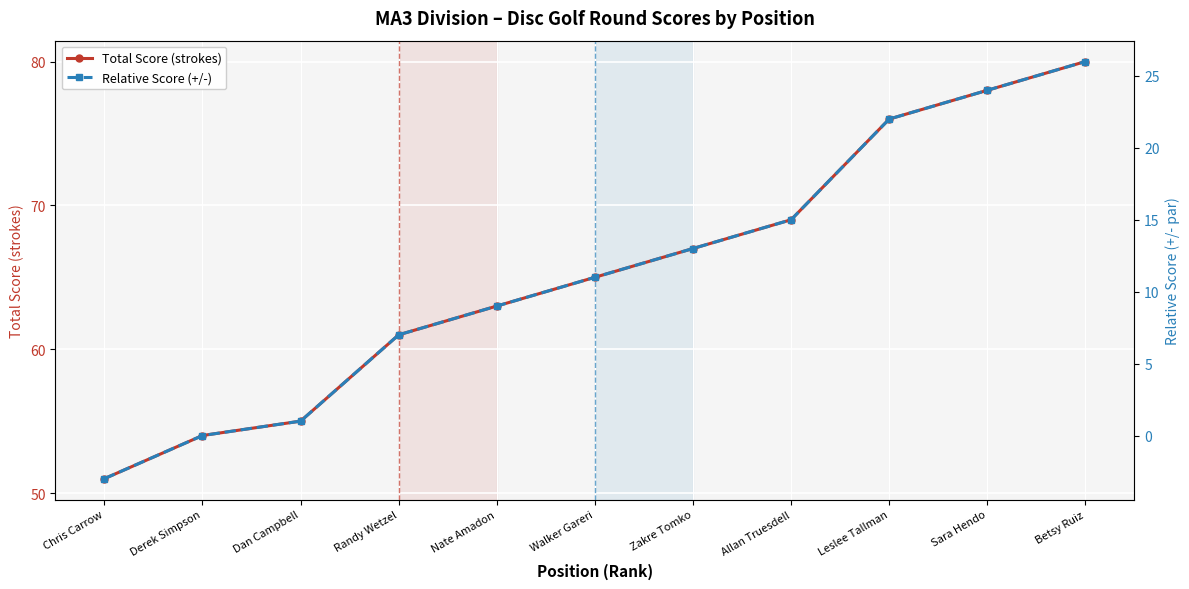

Reading right to left, list all the values displayed in this chart.

Total Score (strokes): 80	78	76	69	67	65	63	61	55	54	51
Relative Score (+/-): 26	24	22	15	13	11	9	7	1	0	-3